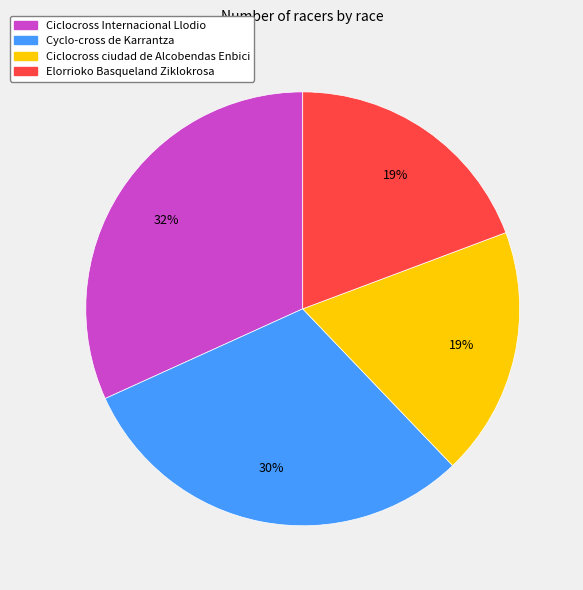

True or false: Ciclocross ciudad de Alcobendas Enbici accounts for 19% of the total.

True